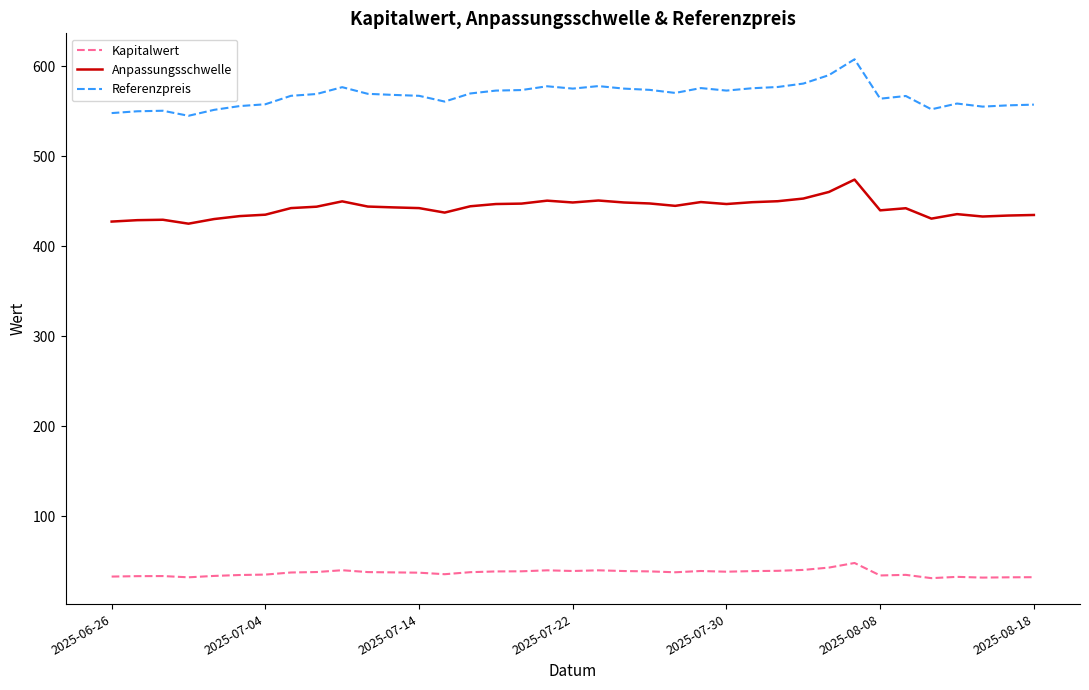

Rank the series by their average value, from lowest to highest.

Kapitalwert, Anpassungsschwelle, Referenzpreis